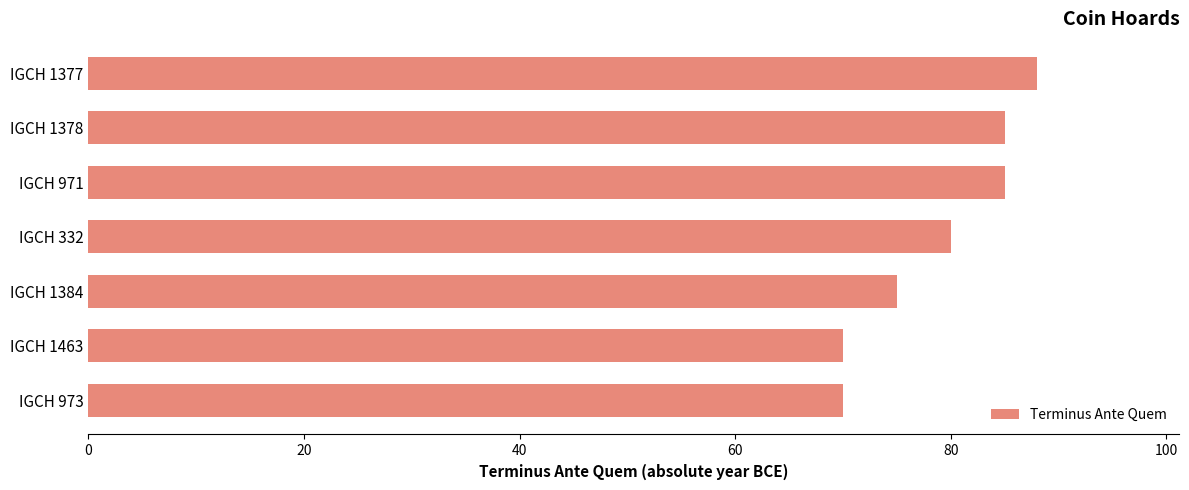

Reading bottom to top, what are all the values shown in this chart?

70	70	75	80	85	85	88